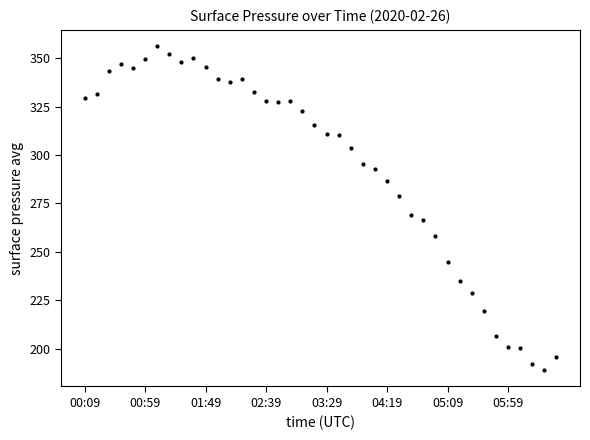

What is the difference between the second highest and second lowest values?

160.0